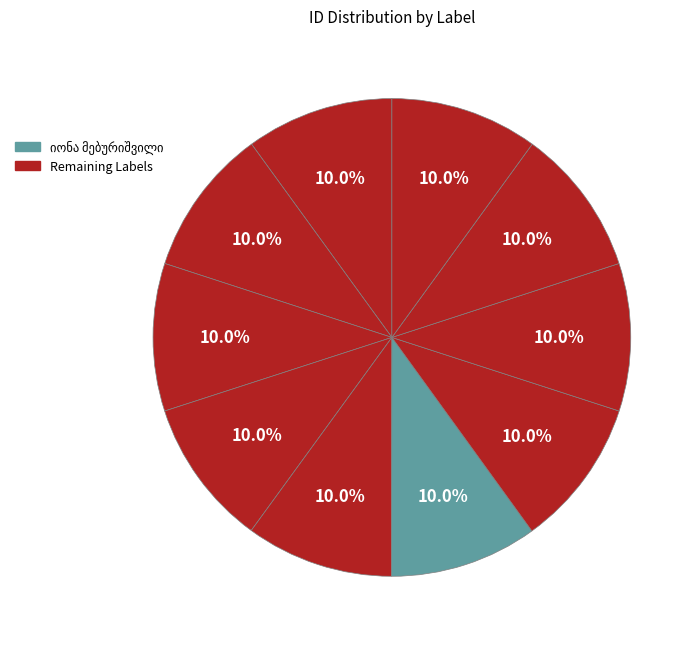

Is ვერა მესხი the majority of the pie?

No